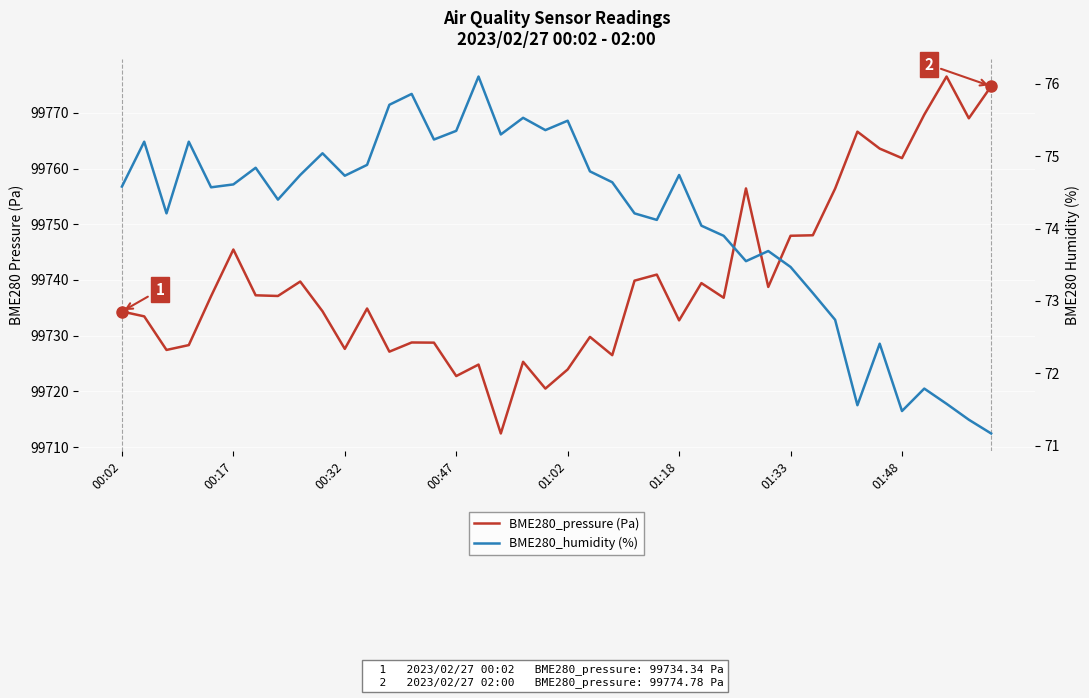

What are all the series names shown in the legend?

BME280_pressure (Pa), BME280_humidity (%)